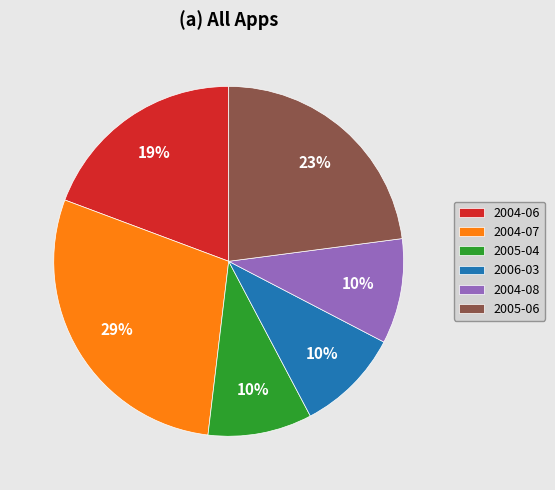

Between 2005-06 and 2004-08, which is larger?

2005-06